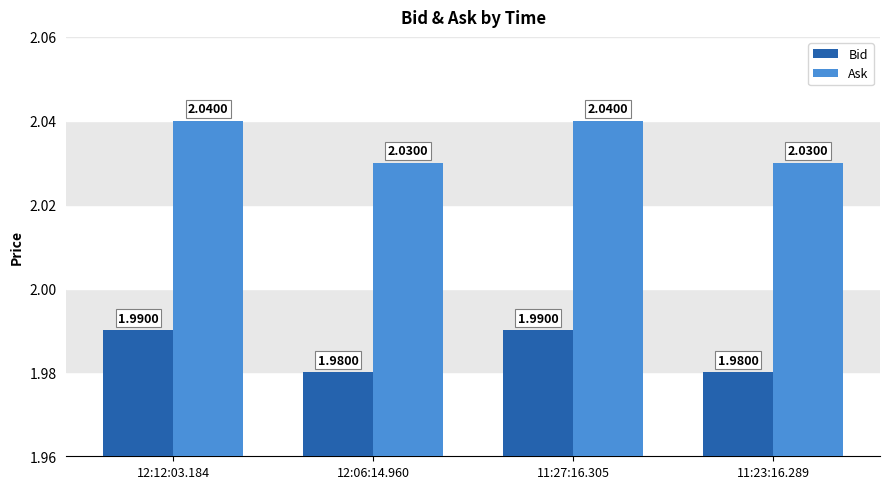

Rank the series by their maximum value, from lowest to highest.

Bid, Ask